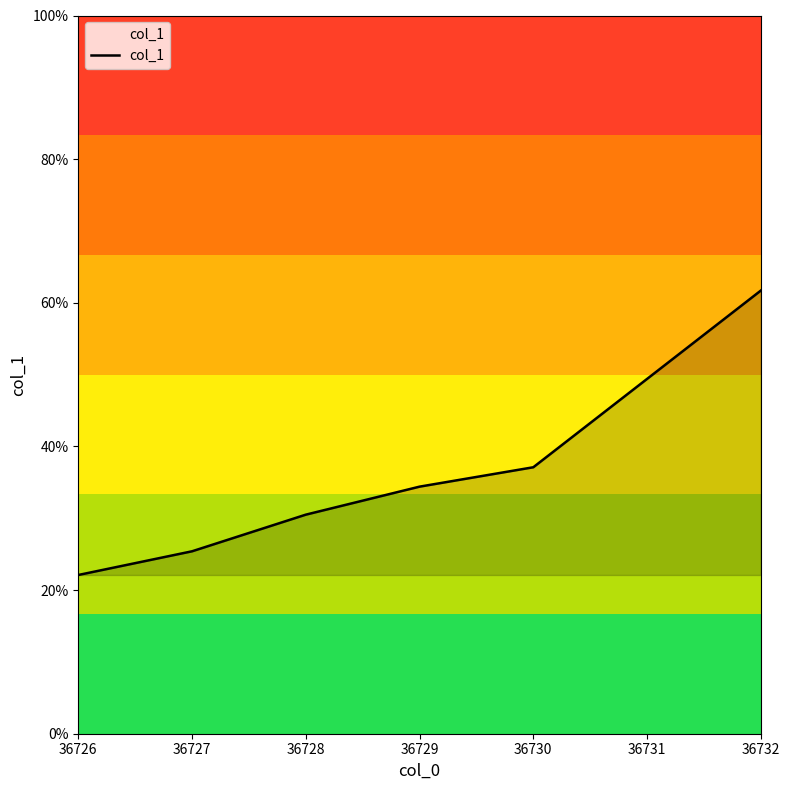

Is this an area chart (filled region under the line)?

Yes